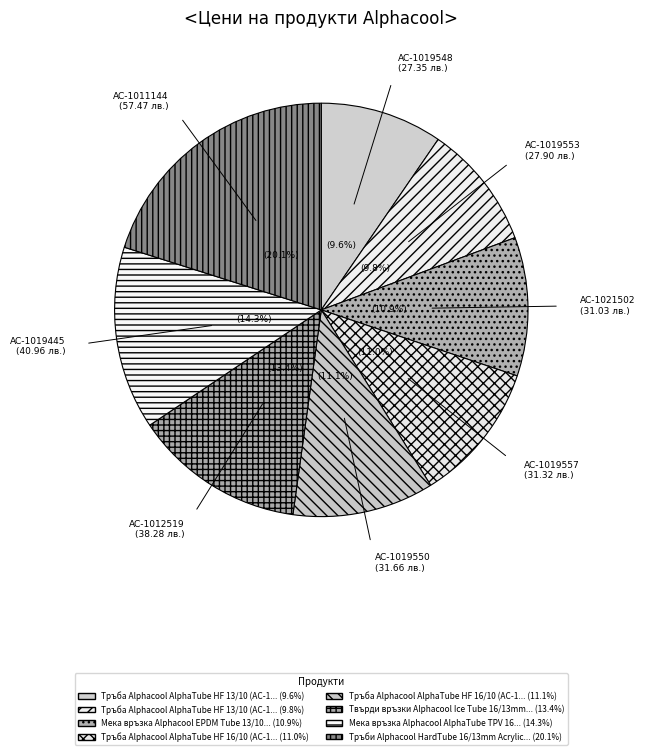

How much of the chart is everything except AC-1012519 (38.28 лв.)?

86.6%